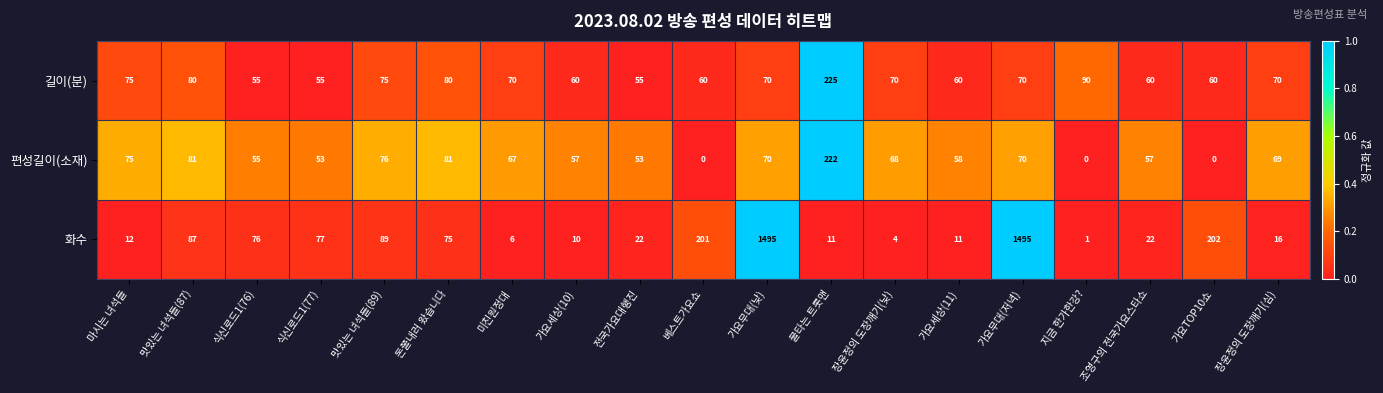

What is the approximate value of 화수 at 가요무대(낮), to the nearest 100?

1500